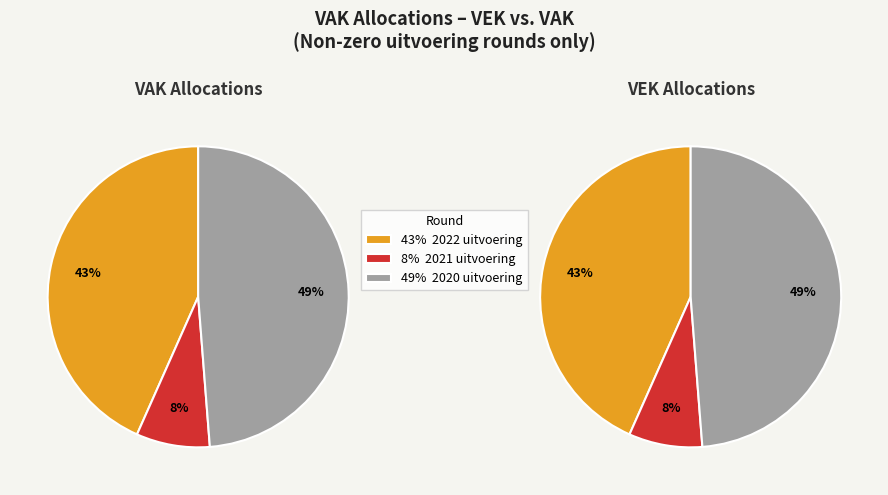

Is 2021 uitvoering the majority of the pie?

No